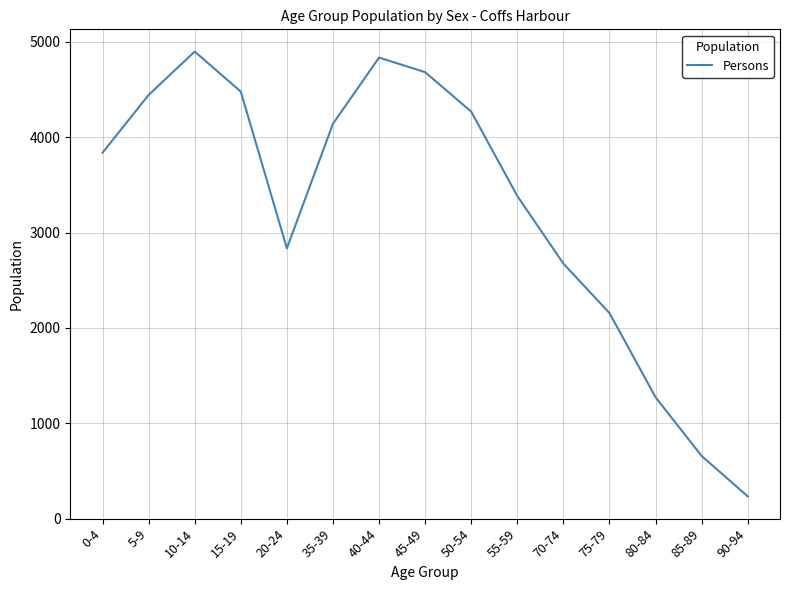

At which category does the chart reach its peak across all series?

10-14